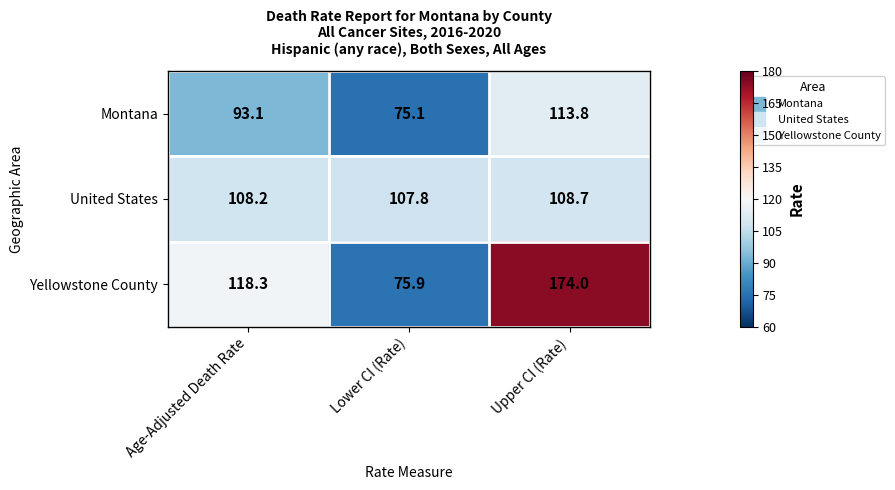

List the series in order of their overall mean, highest first.

Yellowstone County, United States, Montana